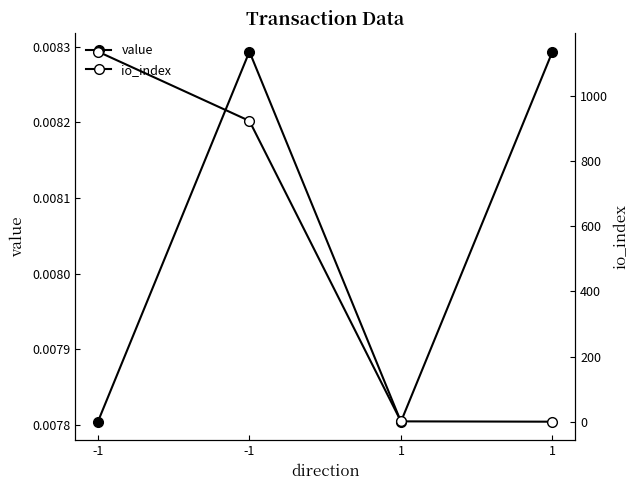

At which label does io_index first exceed 924?

-1